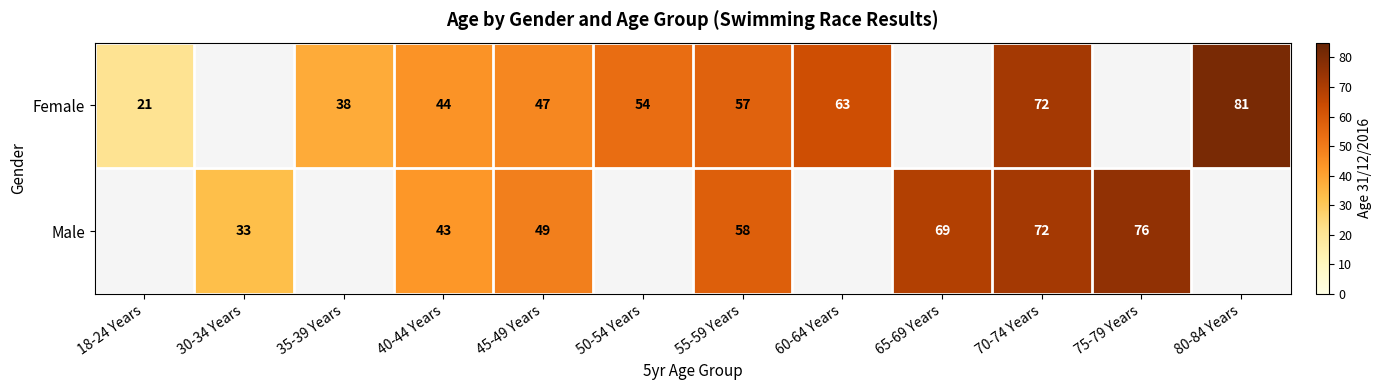

Which has a higher value, 60-64 Years or 70-74 Years?

70-74 Years